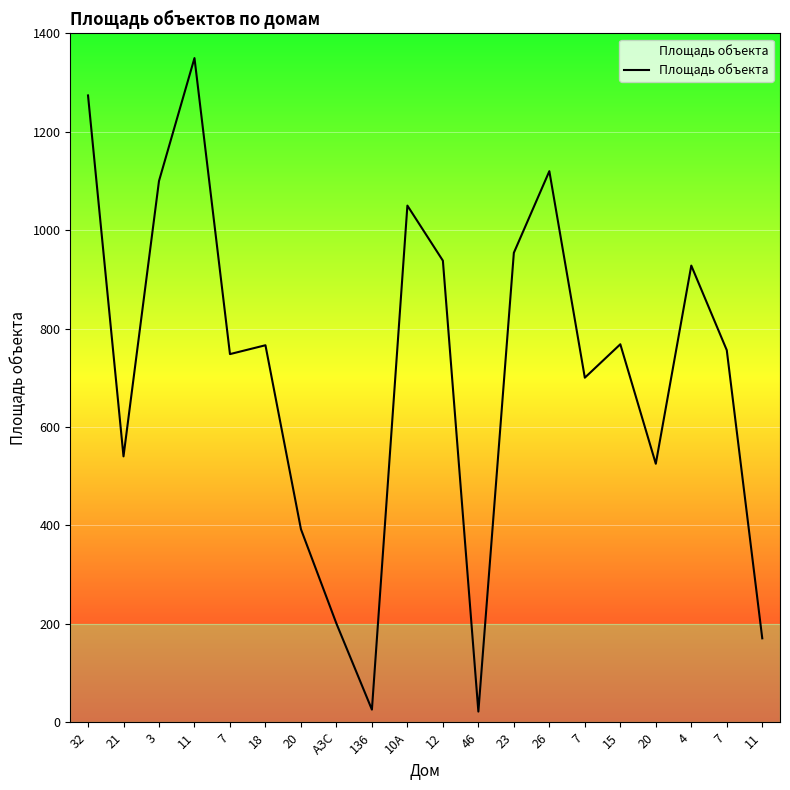

How many lines are shown in the chart?

1